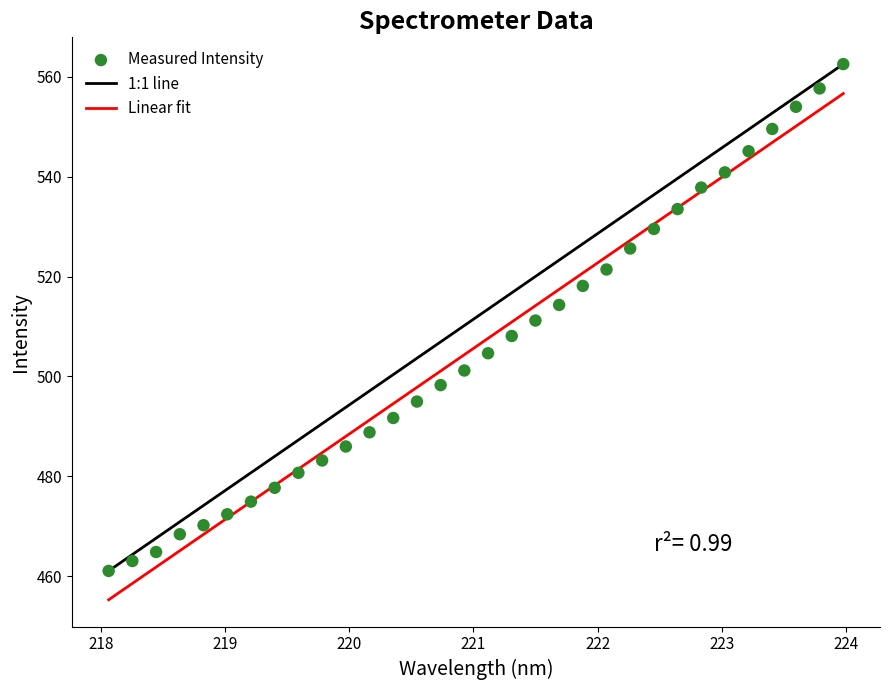

What is the range of Y values (max minus min)?

101.5